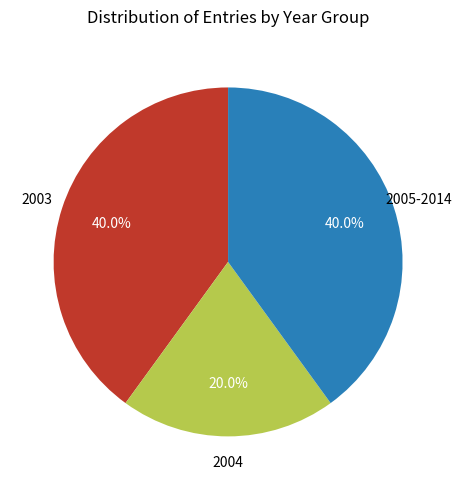

Is there a majority slice in this chart?

No